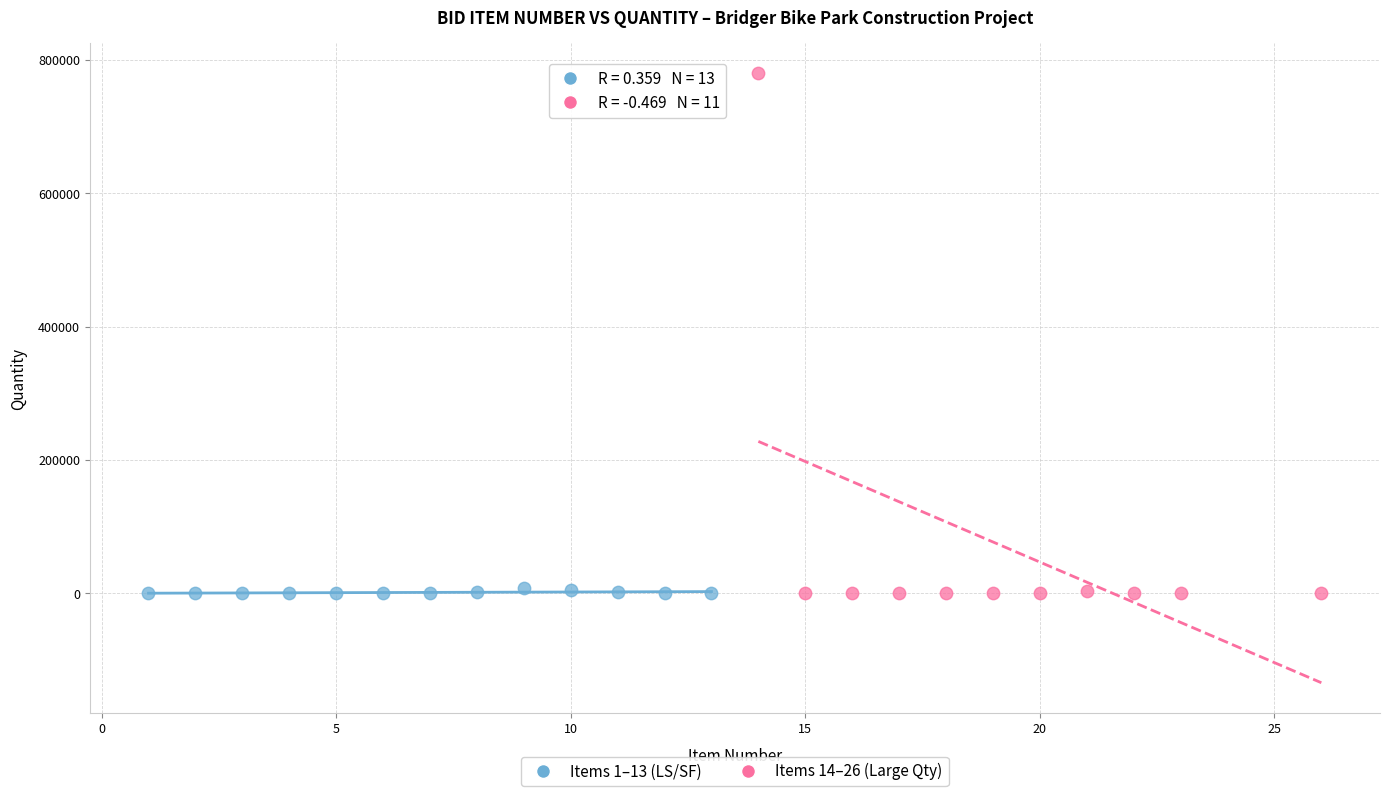

Which series reaches the maximum Y coordinate?

Items 14–26 (Large Qty)